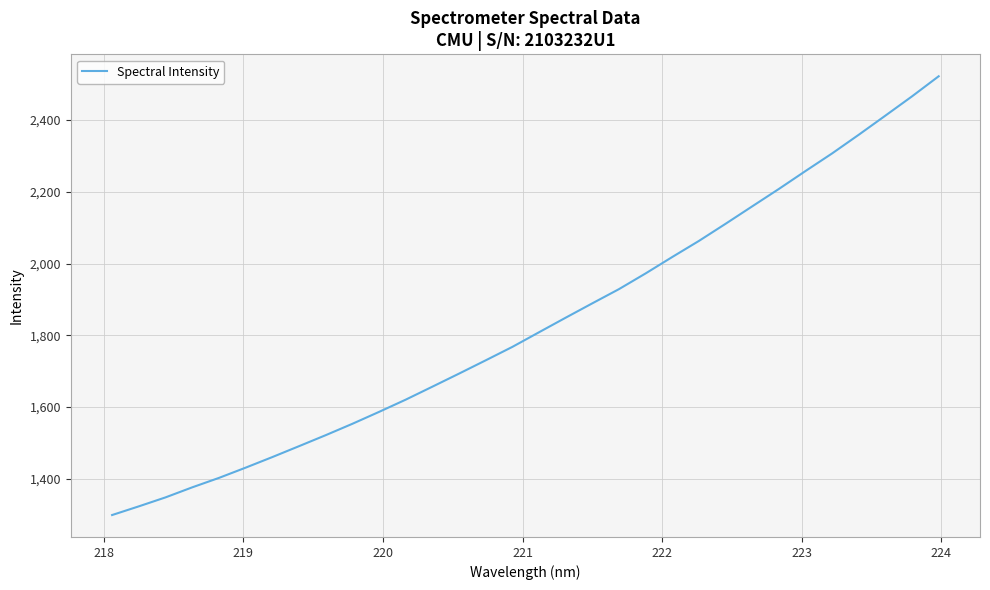

What is the minimum value shown in the chart?

1299.2